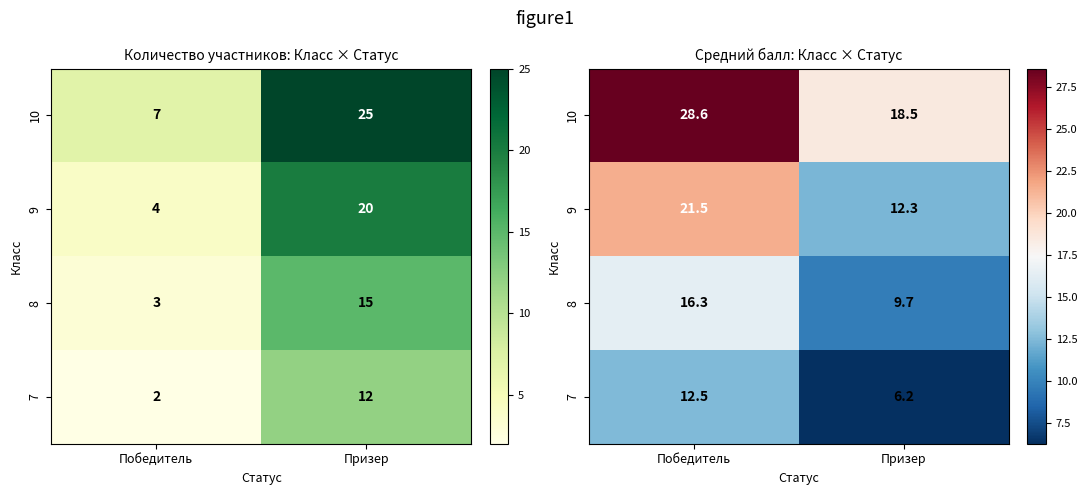

How many values in the 7 series are below 12?

1